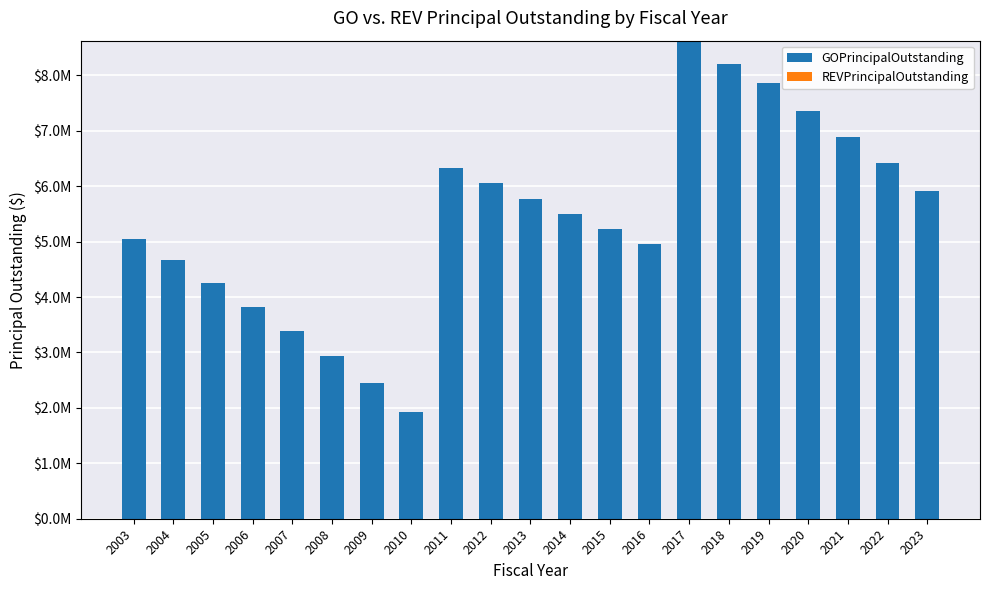

Does the chart contain any negative values?

No